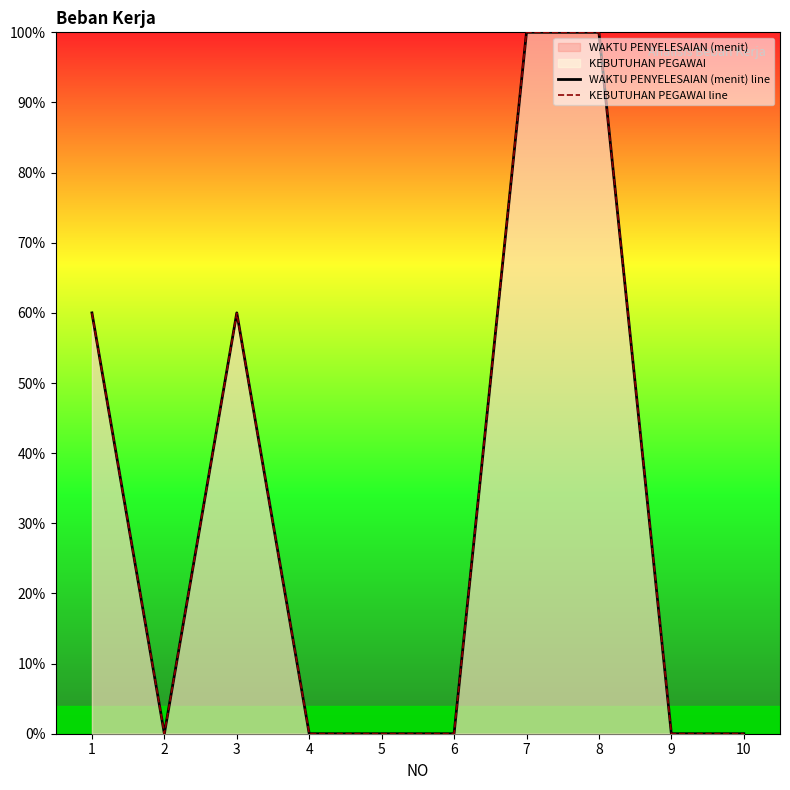

Count the WAKTU PENYELESAIAN (menit) line values in the range 0 to 1.

10